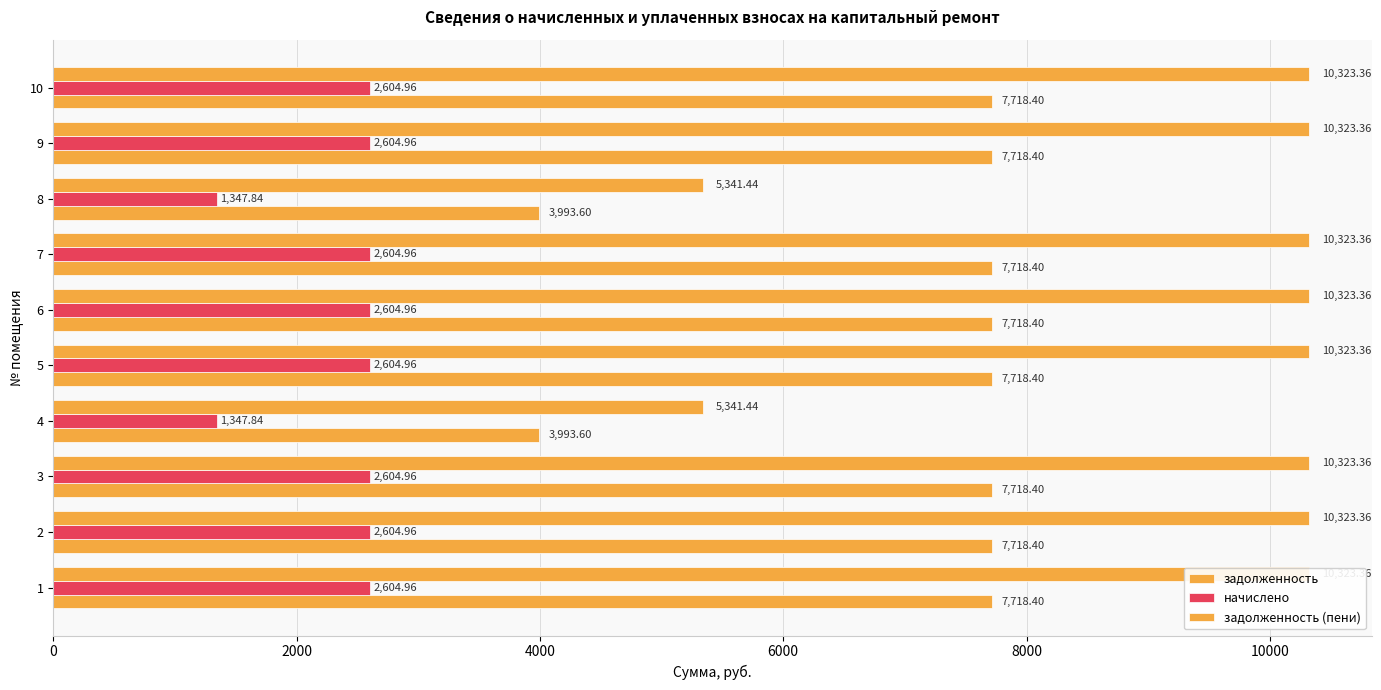

Rank the series by their maximum value, from highest to lowest.

задолженность (пени), задолженность, начислено